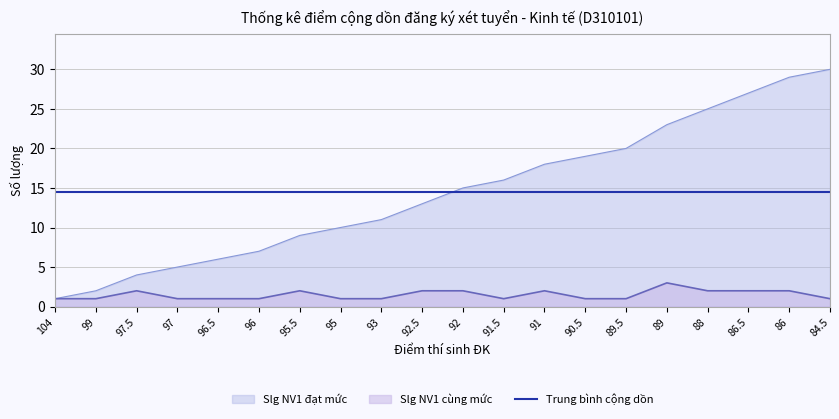

True or false: Slg NV1 cùng mức and Slg NV1 đạt mức intersect in this chart.

False